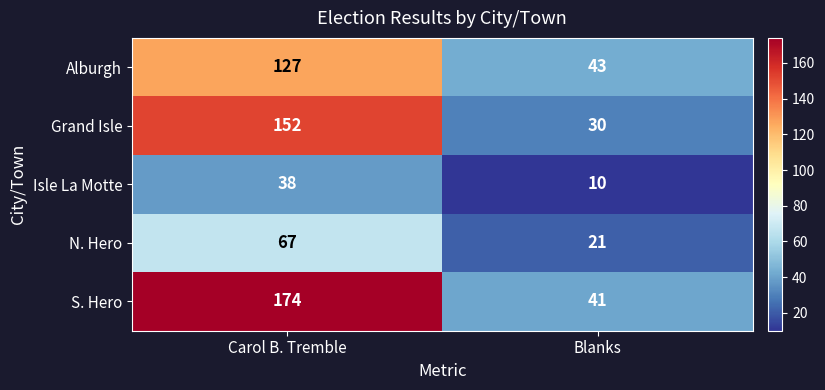

Which label corresponds to the smallest value in the chart?

Blanks